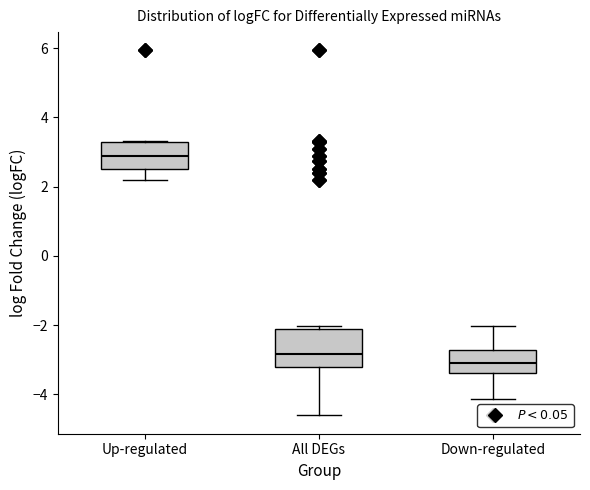

Which box has the highest median line?

Up-regulated